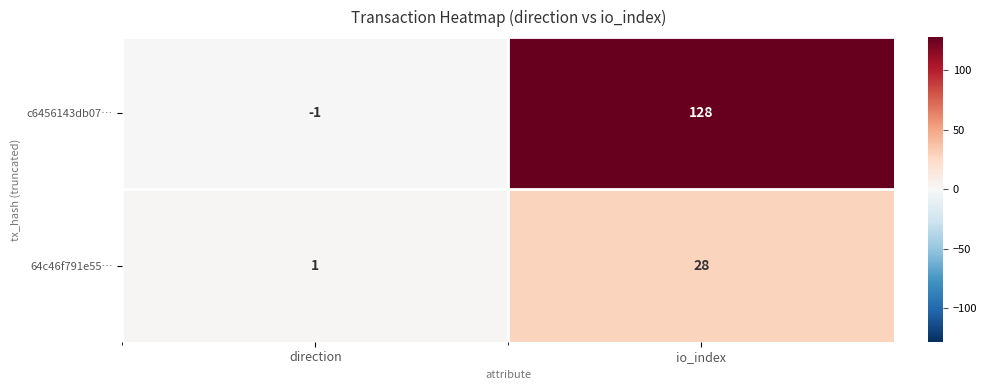

True or false: 64c46f791e55… has a value of 1 at direction.

True